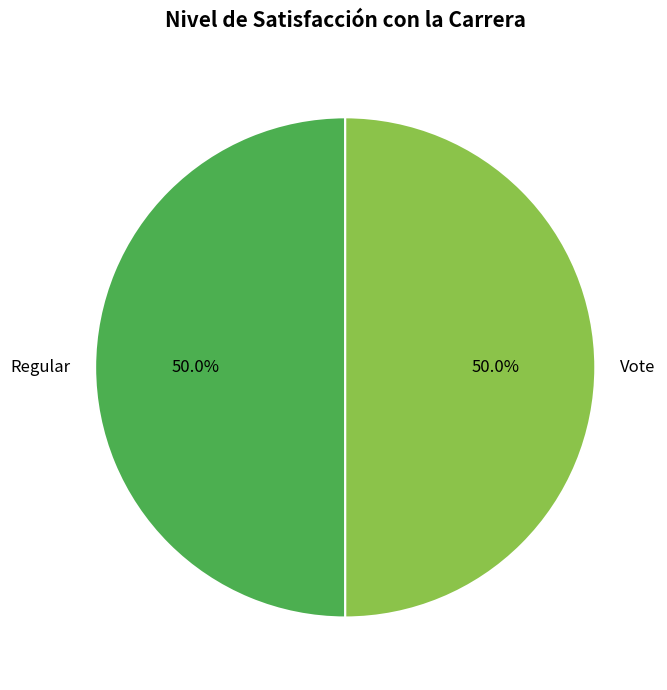

What percentage do Regular and Vote together represent?

100.0%